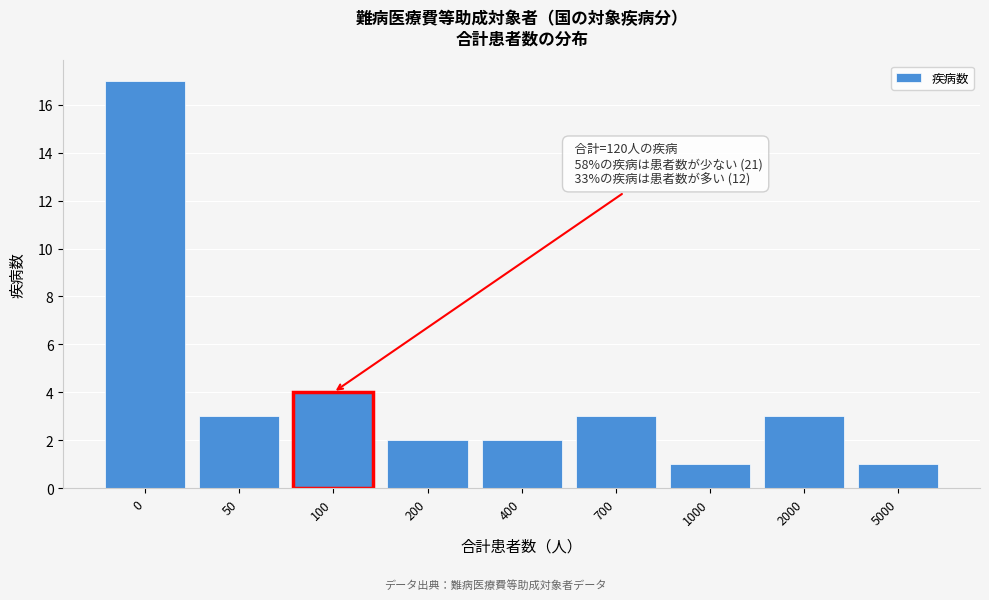

Reading left to right, transcribe all the data shown in this chart.

0=17	50=3	100=4	200=2	400=2	700=3	1000=1	2000=3	5000=1